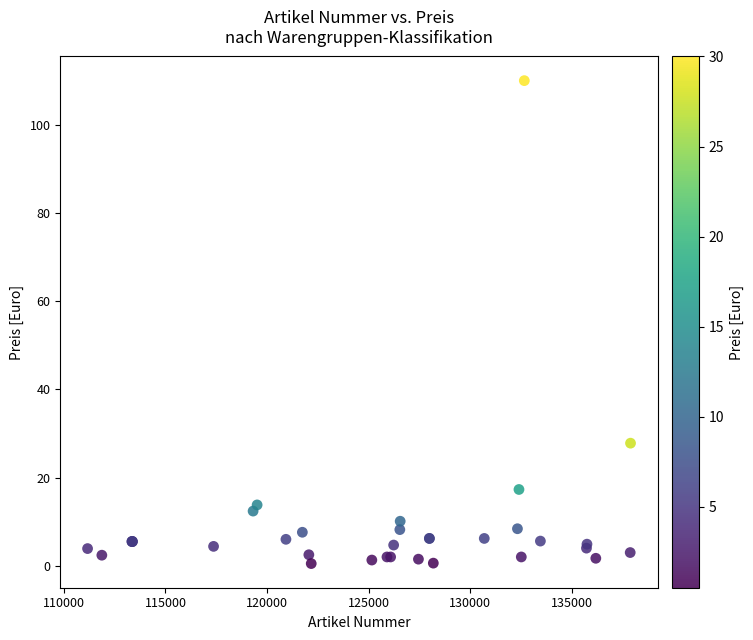

What Y value in the scatter plot is closest to 55?

27.8